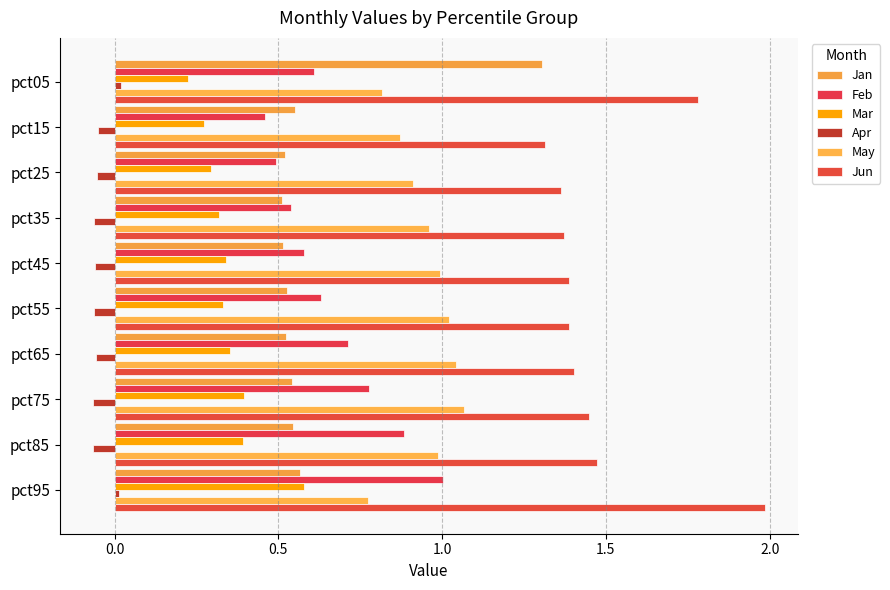

How many data points does each series have?

10